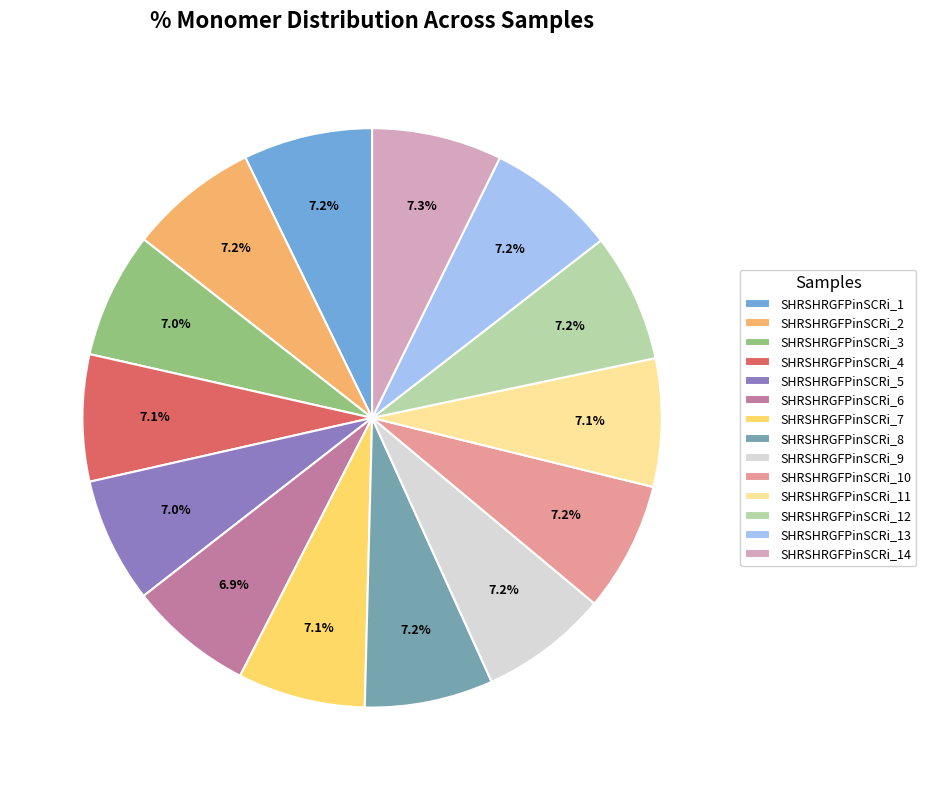

Count the number of slices in the pie.

14